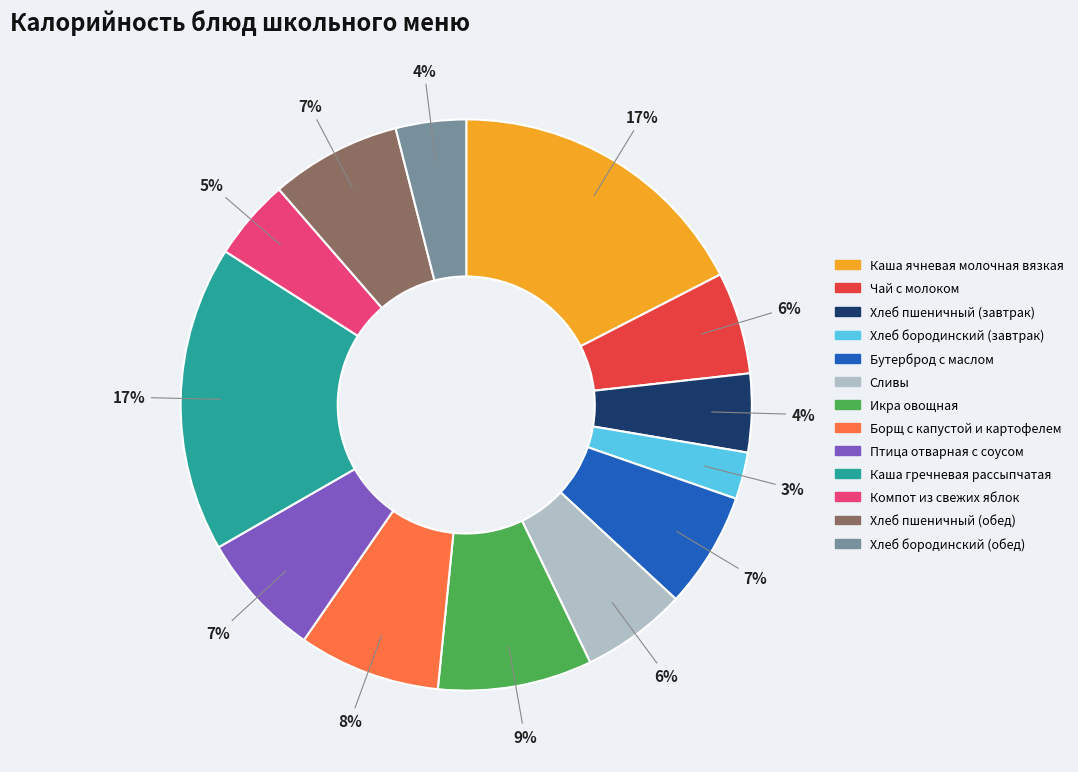

Approximately how many times larger is the value at Каша гречневая рассыпчатая compared to Каша ячневая молочная вязкая?

1.0